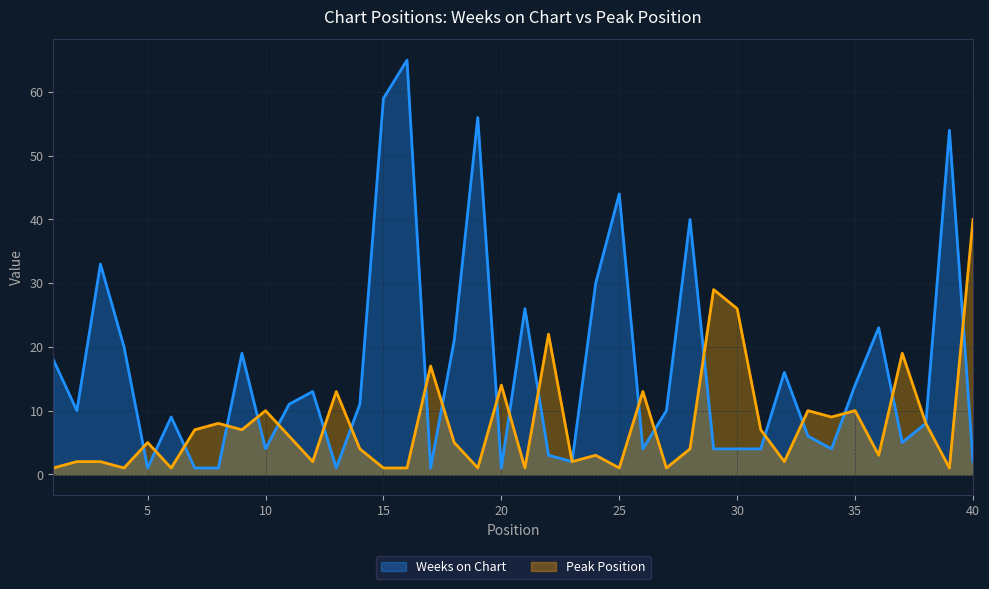

At which category is the sum across all series the highest?

16